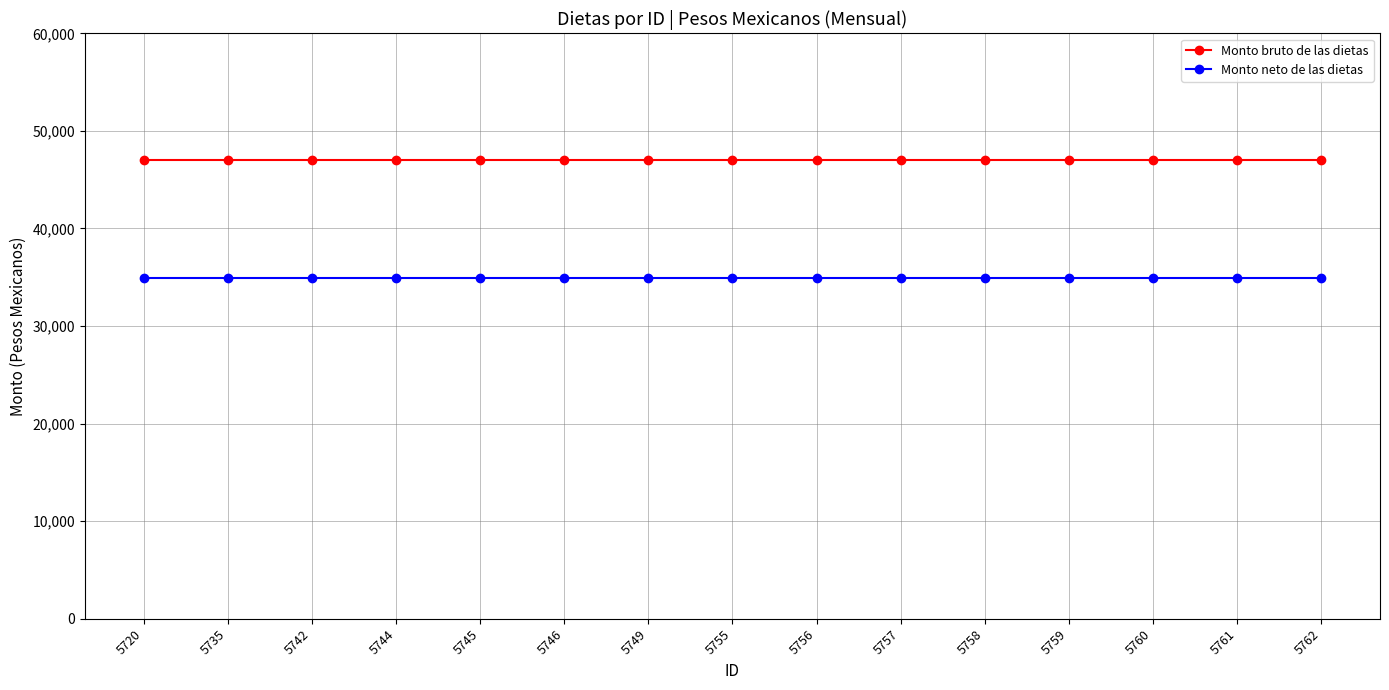

What is the average value of the Monto neto de las dietas series?

34898.4